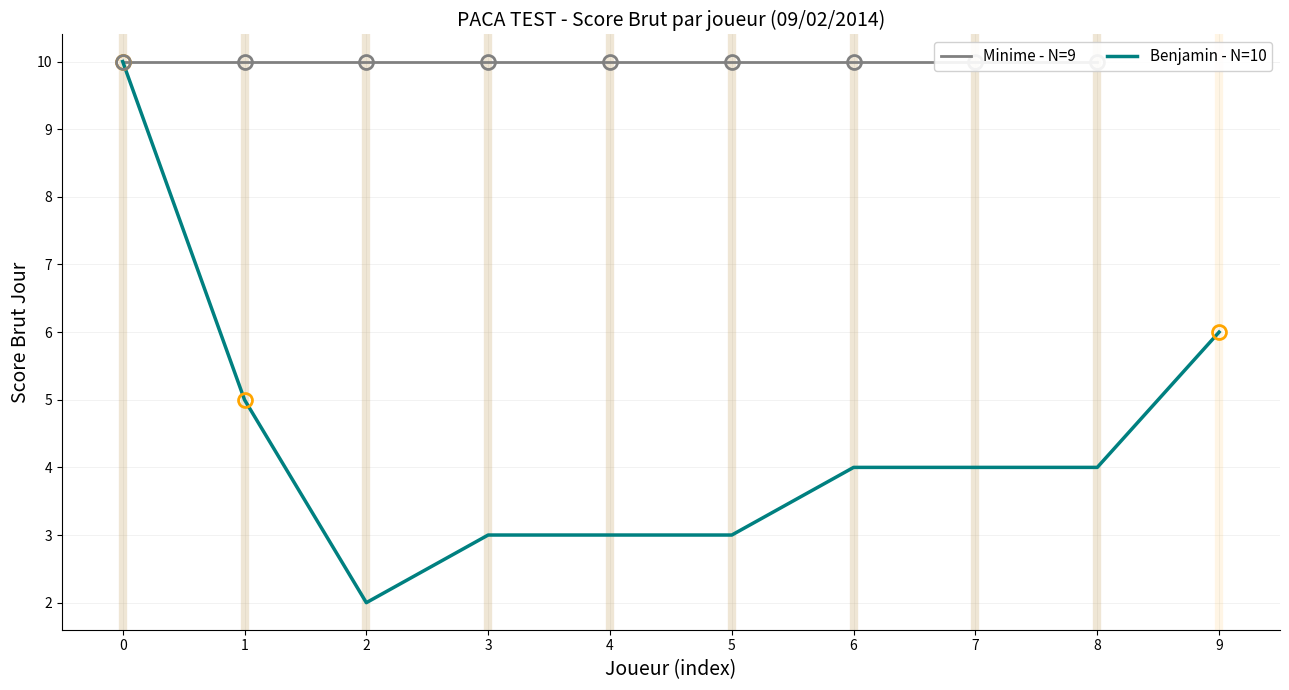

Which has a higher value, 2 or 1?

1